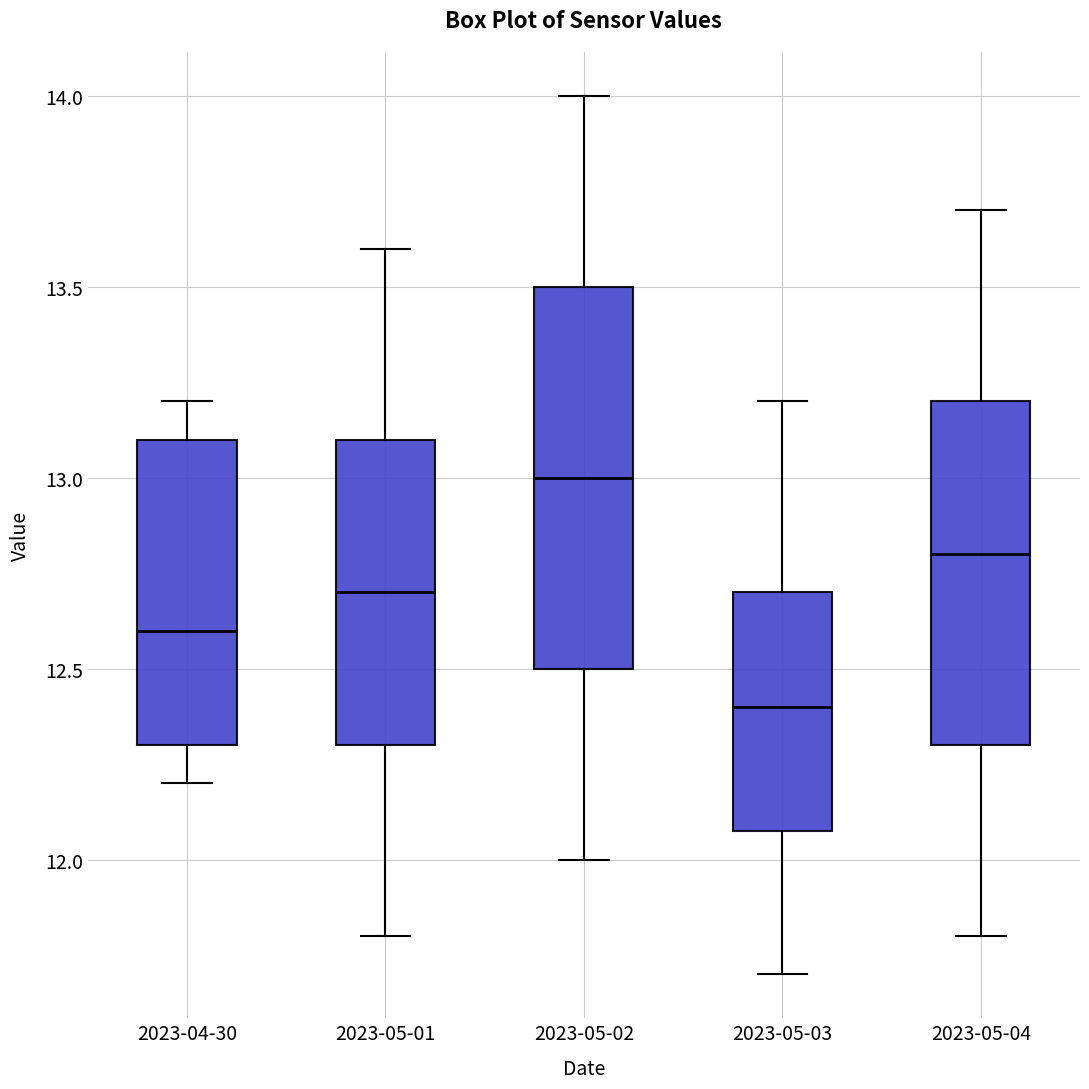

Comparing the boxes themselves (not the whiskers), which one is the tallest?

2023-05-02